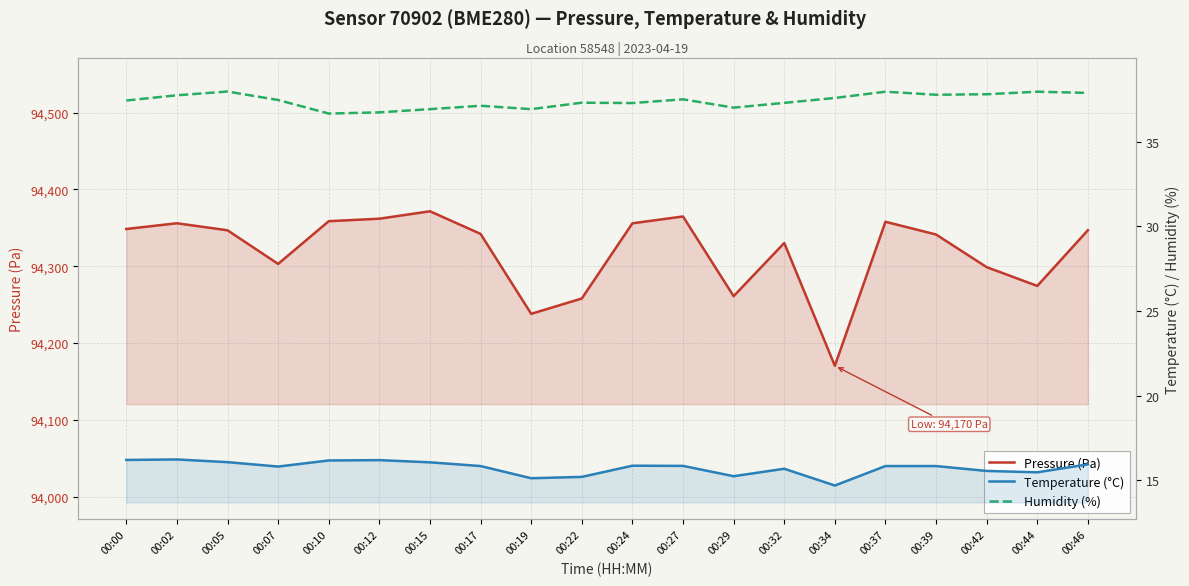

Where is Pressure (Pa) nearest to the value 94271?

00:44